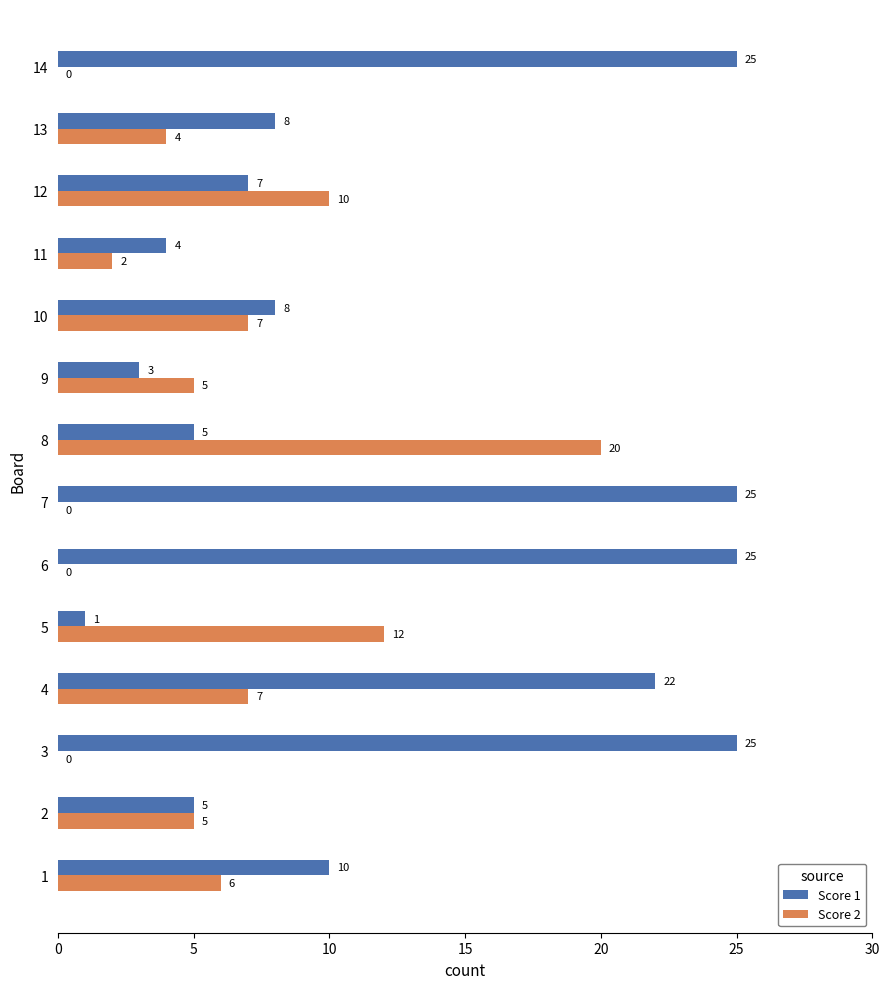

What is the total value across all series at 12?

17